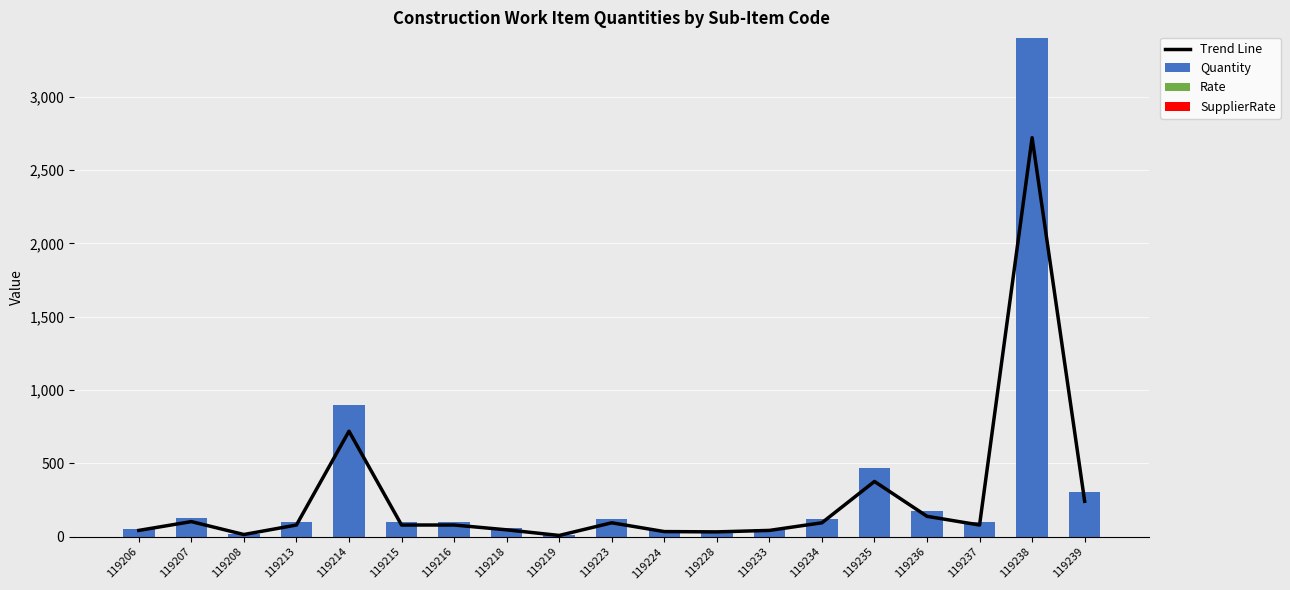

Which category has the highest value in the Rate series?

119206